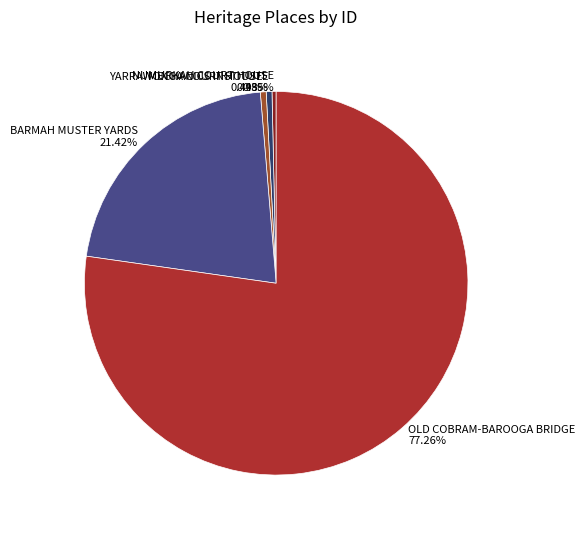

Is the sum of OLD COBRAM-BAROOGA BRIDGE and YARRAWONGA COURT HOUSE greater than half?

Yes